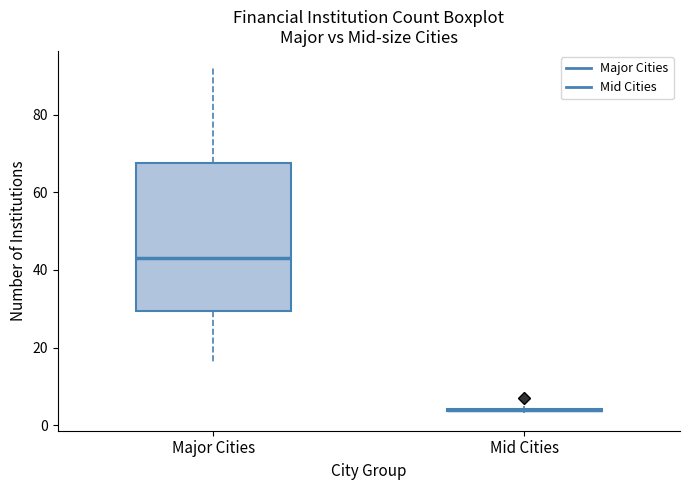

Where does the lower whisker of the box for Major Cities end on the y-axis? The values are not printed on the chart, so give them approximately, as read against the axis.

16